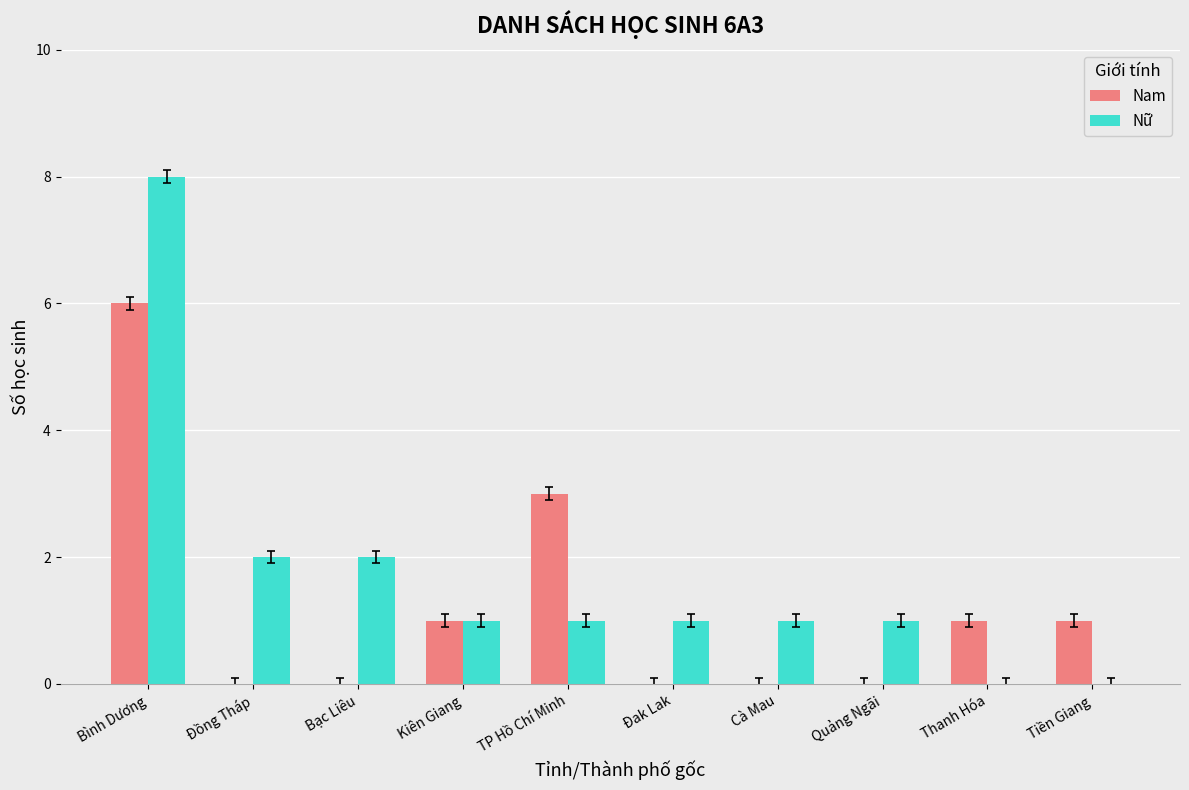

At which category is the sum across all series the highest?

Bình Dương